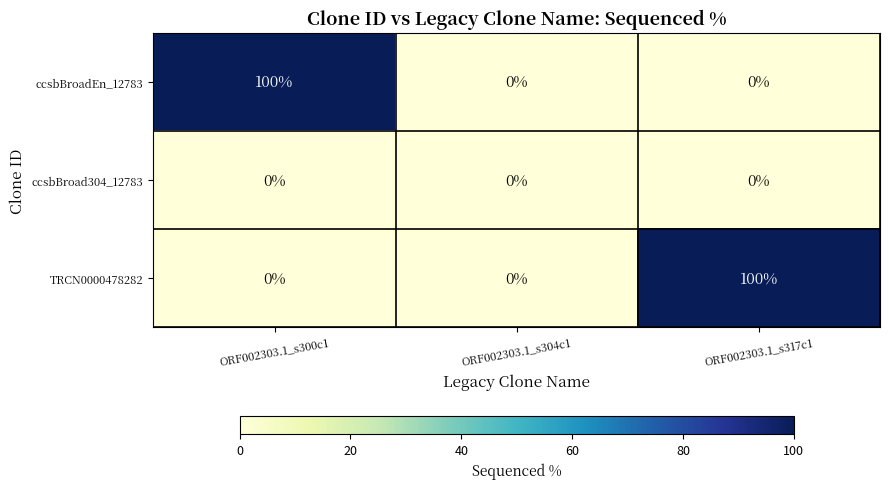

At which label does ccsbBroadEn_12783 reach its peak?

ORF002303.1_s300c1